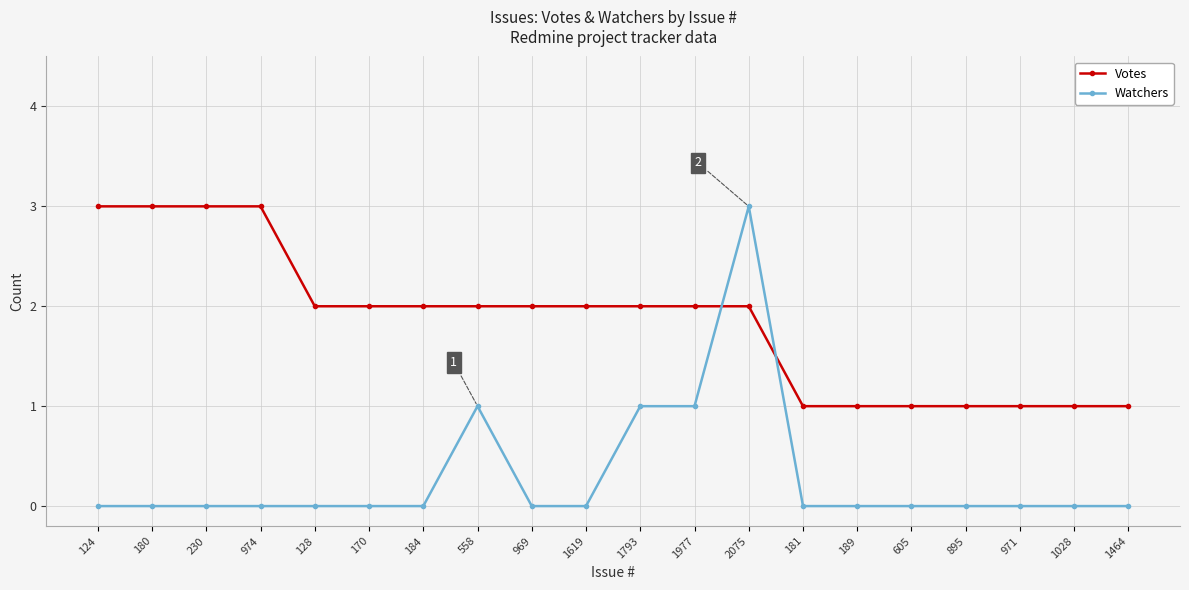

Reading left to right, what are all the values shown in this chart?

Votes: 124=3	180=3	230=3	974=3	128=2	170=2	184=2	558=2	969=2	1619=2	1793=2	1977=2	2075=2	181=1	189=1	605=1	895=1	971=1	1028=1	1464=1
Watchers: 124=0	180=0	230=0	974=0	128=0	170=0	184=0	558=1	969=0	1619=0	1793=1	1977=1	2075=3	181=0	189=0	605=0	895=0	971=0	1028=0	1464=0